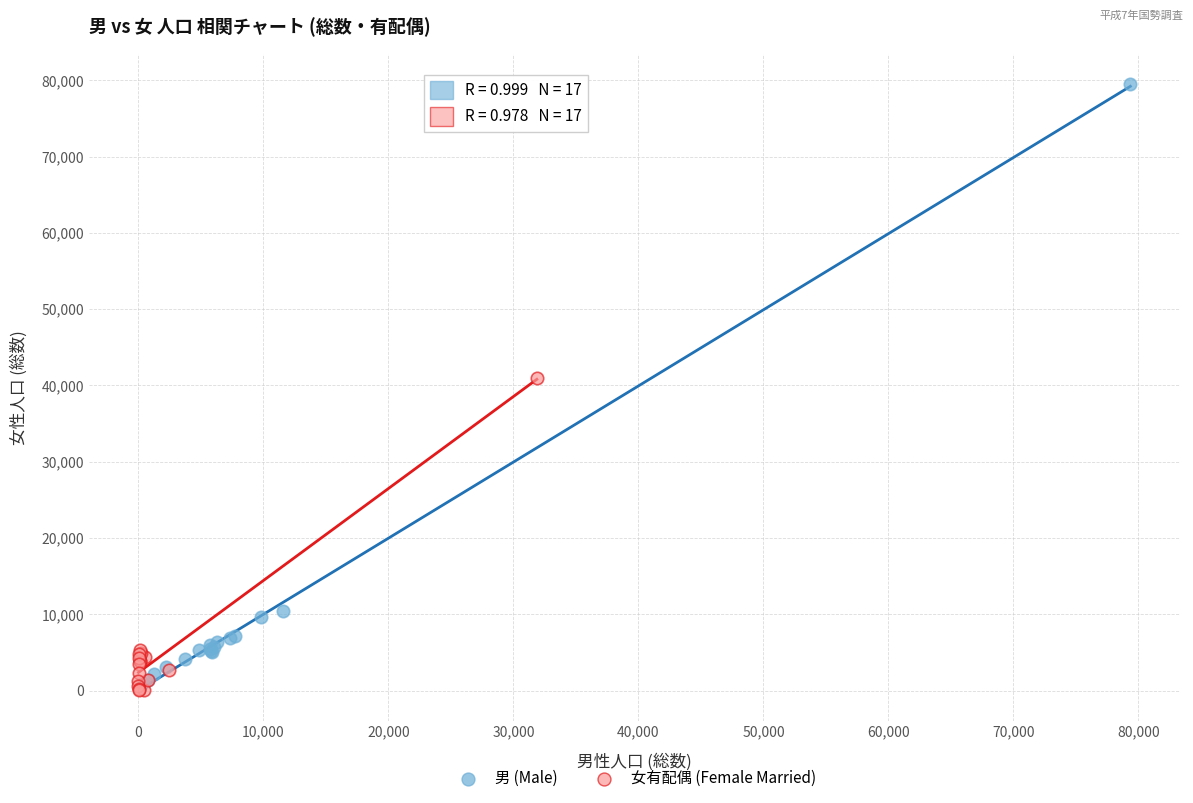

Which series has the largest Y range (max minus min)?

男 (Male)